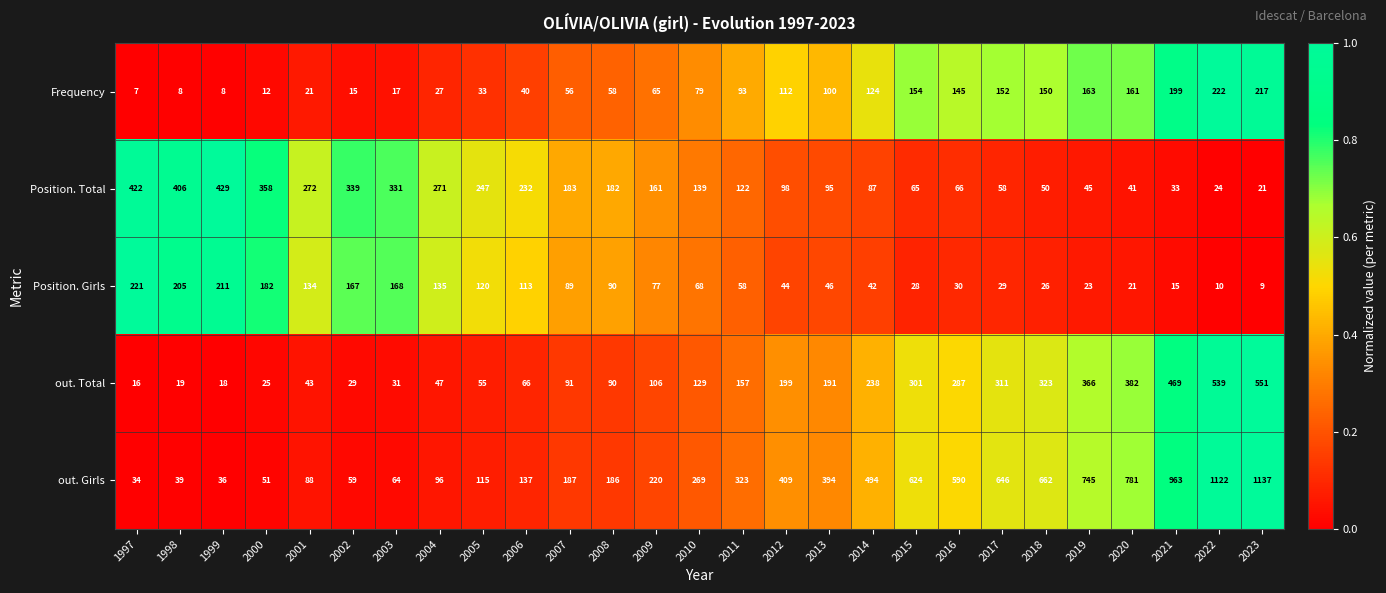

The out. Total series shows 647 at 2021. True or false?

False